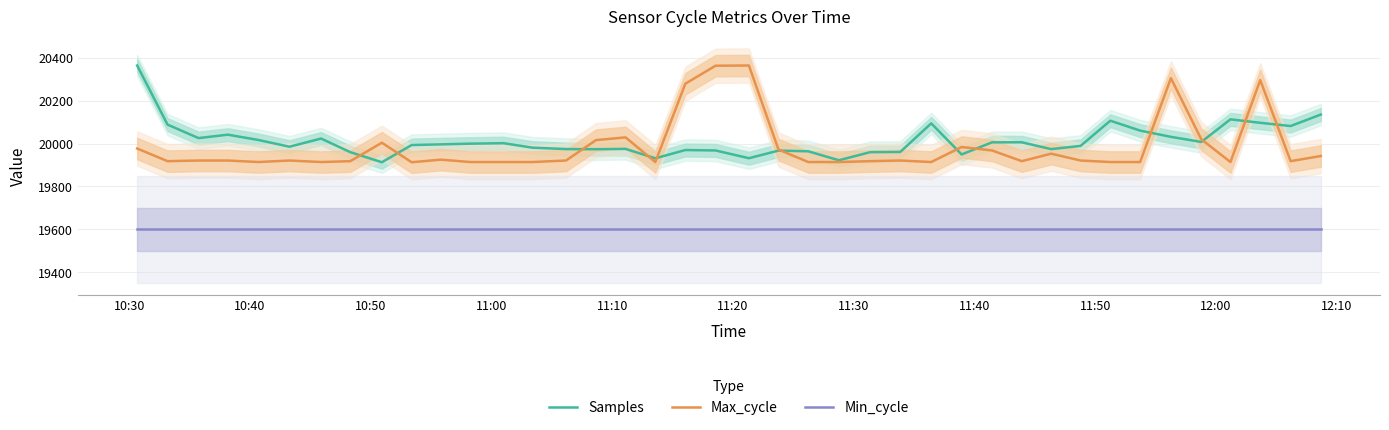

What are all the series names shown in the legend?

Samples, Max_cycle, Min_cycle